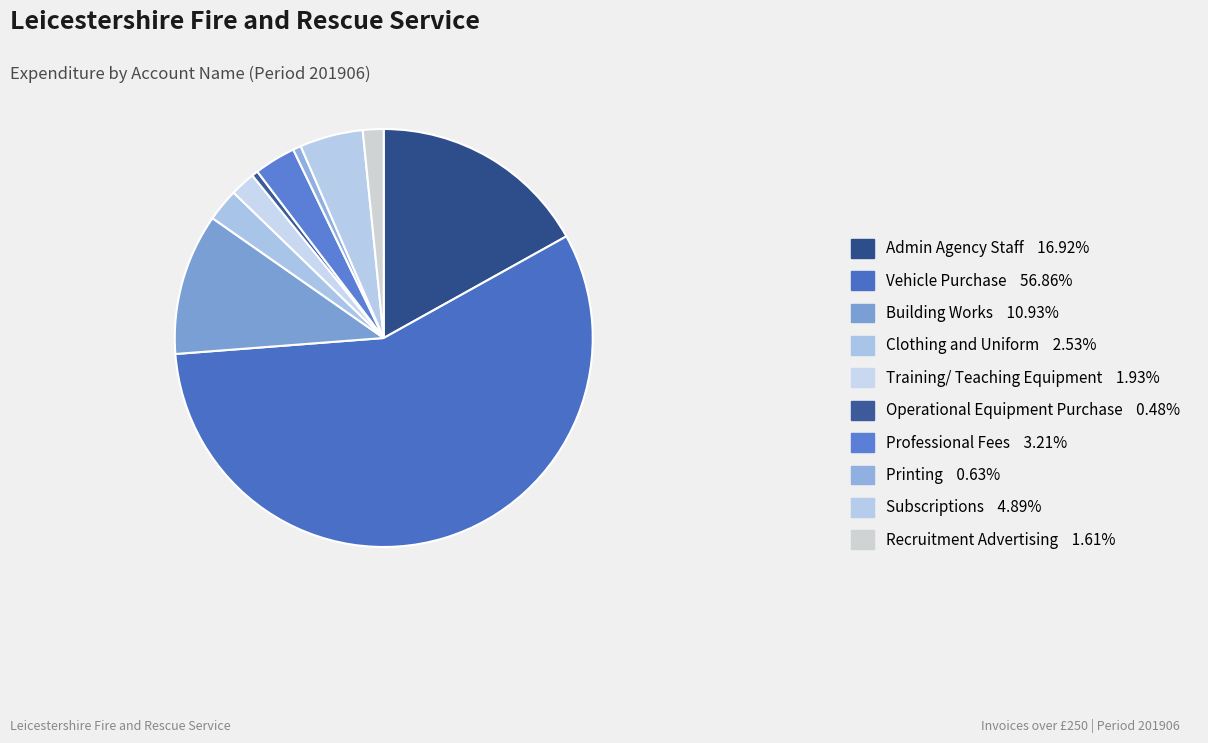

What percentage is the Building Works slice, to the nearest percent?

11%